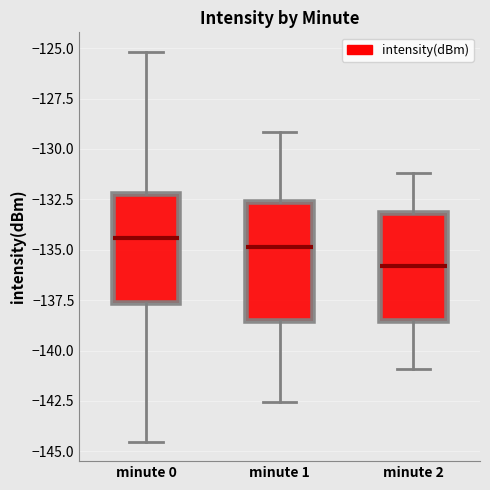

Where does the upper whisker of the box for minute 1 end on the y-axis? The values are not printed on the chart, so give them approximately, as read against the axis.

-129.0